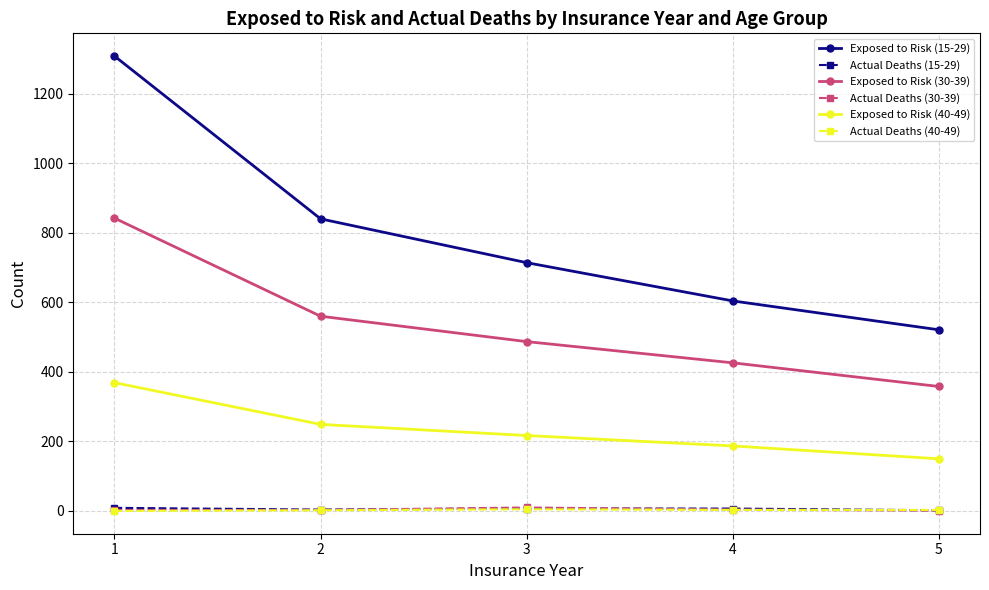

How many Exposed to Risk (15-29) values are between 604 and 840?

3